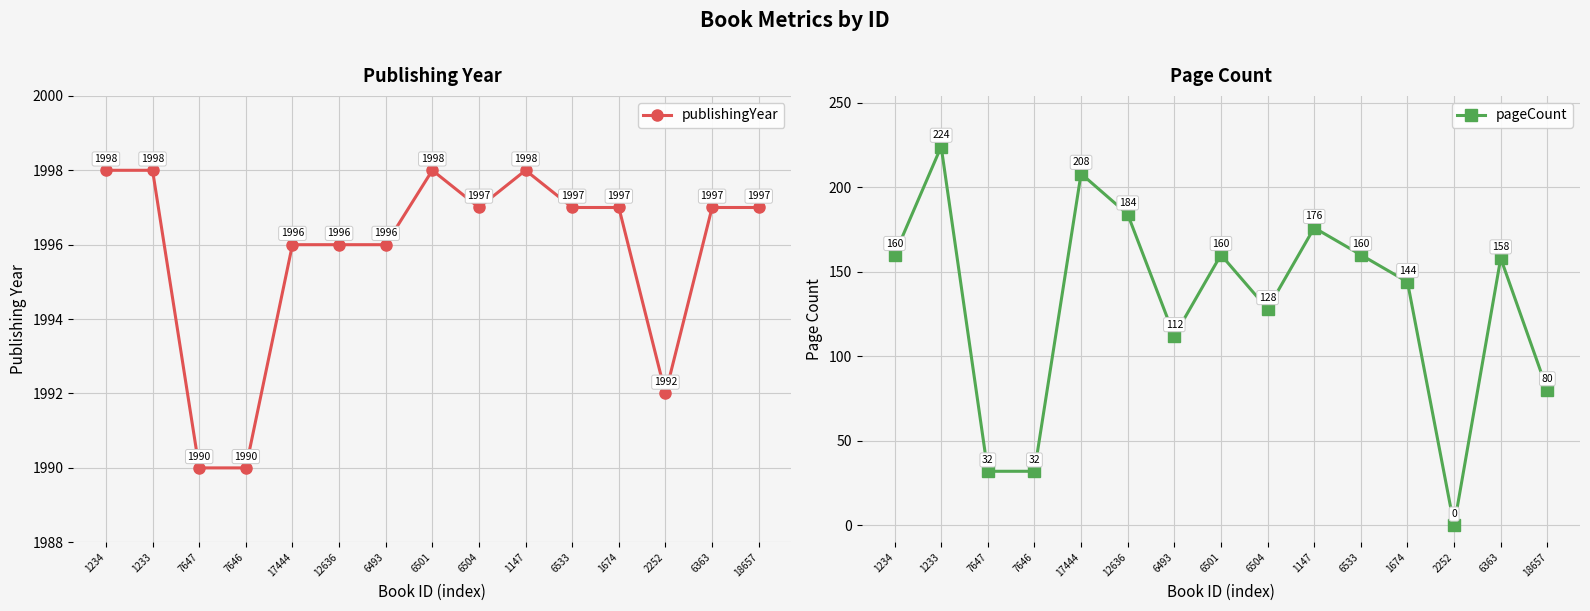

What is the total value across all series at 6493?

2108